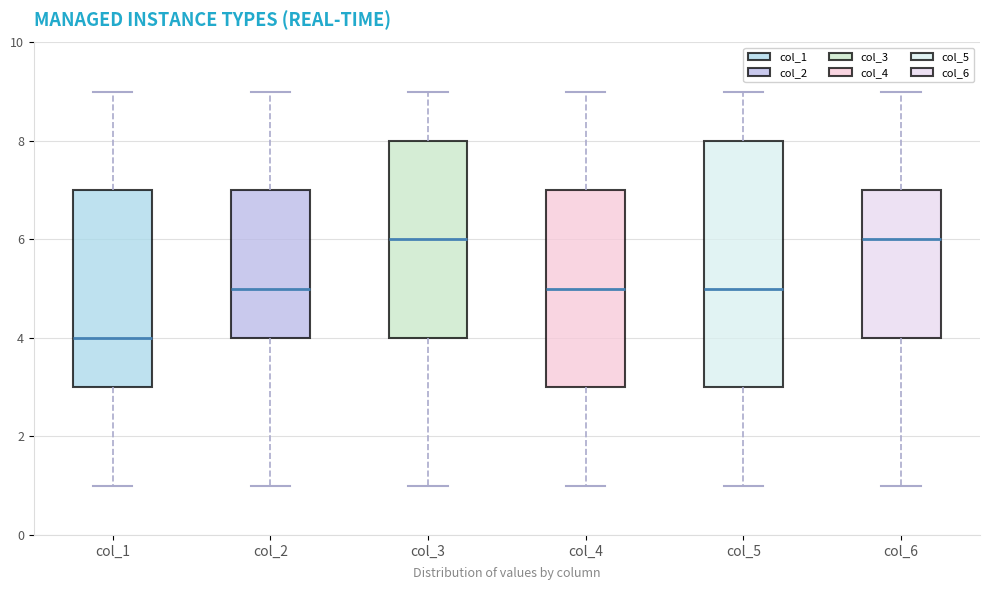

Reading left to right, transcribe this box plot: for each box, give where its median line is, the range the box spans, and where its two whiskers end, as read against the y-axis. The values are not printed on the chart, so give them approximately, as read against the axis.

col_1: median 4, box 3 to 7, whiskers 1 to 9
col_2: median 5, box 4 to 7, whiskers 1 to 9
col_3: median 6, box 4 to 8, whiskers 1 to 9
col_4: median 5, box 3 to 7, whiskers 1 to 9
col_5: median 5, box 3 to 8, whiskers 1 to 9
col_6: median 6, box 4 to 7, whiskers 1 to 9